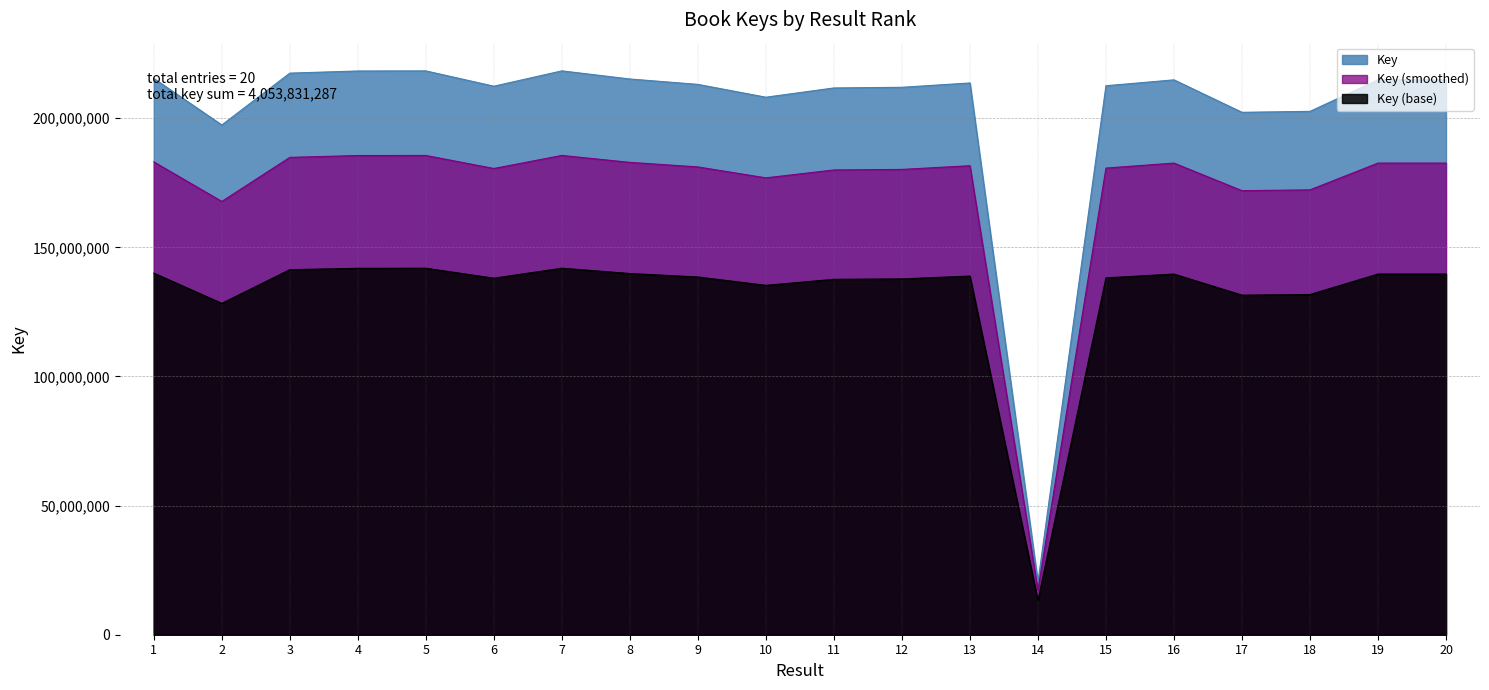

How many values exceed 213655246?

9